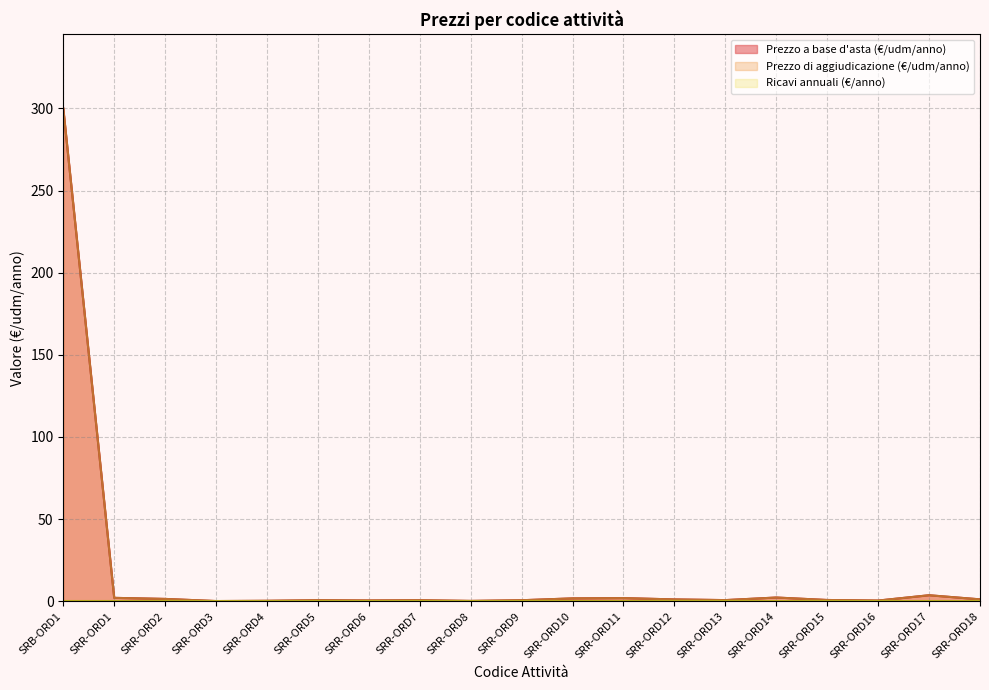

At which category is the sum across all series the highest?

SRB-ORD1